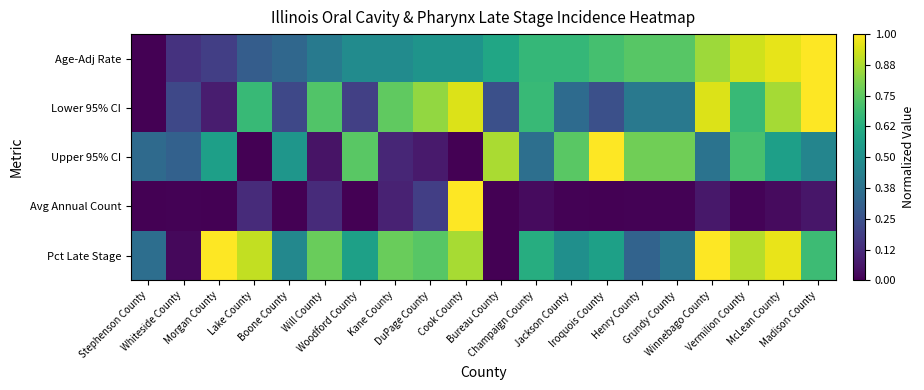

Reading right to left, list all the values displayed in this chart.

Age-Adj Rate: Madison County=1.0	McLean County=1.0	Vermilion County=0.9	Winnebago County=0.9	Grundy County=0.7	Henry County=0.7	Iroquois County=0.7	Jackson County=0.7	Champaign County=0.7	Bureau County=0.6	Cook County=0.5	DuPage County=0.5	Kane County=0.5	Woodford County=0.5	Will County=0.4	Boone County=0.3	Lake County=0.3	Morgan County=0.2	Whiteside County=0.1	Stephenson County=0.0
Lower 95% CI: Madison County=1.0	McLean County=0.9	Vermilion County=0.7	Winnebago County=0.9	Grundy County=0.4	Henry County=0.4	Iroquois County=0.2	Jackson County=0.4	Champaign County=0.7	Bureau County=0.2	Cook County=0.9	DuPage County=0.8	Kane County=0.8	Woodford County=0.2	Will County=0.7	Boone County=0.2	Lake County=0.7	Morgan County=0.1	Whiteside County=0.2	Stephenson County=0.0
Upper 95% CI: Madison County=0.5	McLean County=0.6	Vermilion County=0.7	Winnebago County=0.4	Grundy County=0.8	Henry County=0.8	Iroquois County=1.0	Jackson County=0.7	Champaign County=0.4	Bureau County=0.9	Cook County=0.0	DuPage County=0.1	Kane County=0.1	Woodford County=0.7	Will County=0.1	Boone County=0.5	Lake County=0.0	Morgan County=0.6	Whiteside County=0.3	Stephenson County=0.3
Avg Annual Count: Madison County=0.1	McLean County=0.0	Vermilion County=0.0	Winnebago County=0.1	Grundy County=0.0	Henry County=0.0	Iroquois County=0.0	Jackson County=0.0	Champaign County=0.0	Bureau County=0.0	Cook County=1.0	DuPage County=0.2	Kane County=0.1	Woodford County=0.0	Will County=0.1	Boone County=0.0	Lake County=0.1	Morgan County=0.0	Whiteside County=0.0	Stephenson County=0.0
Pct Late Stage: Madison County=0.7	McLean County=1.0	Vermilion County=0.9	Winnebago County=1.0	Grundy County=0.4	Henry County=0.3	Iroquois County=0.6	Jackson County=0.5	Champaign County=0.6	Bureau County=0.0	Cook County=0.9	DuPage County=0.7	Kane County=0.8	Woodford County=0.6	Will County=0.8	Boone County=0.5	Lake County=0.9	Morgan County=1.0	Whiteside County=0.0	Stephenson County=0.4